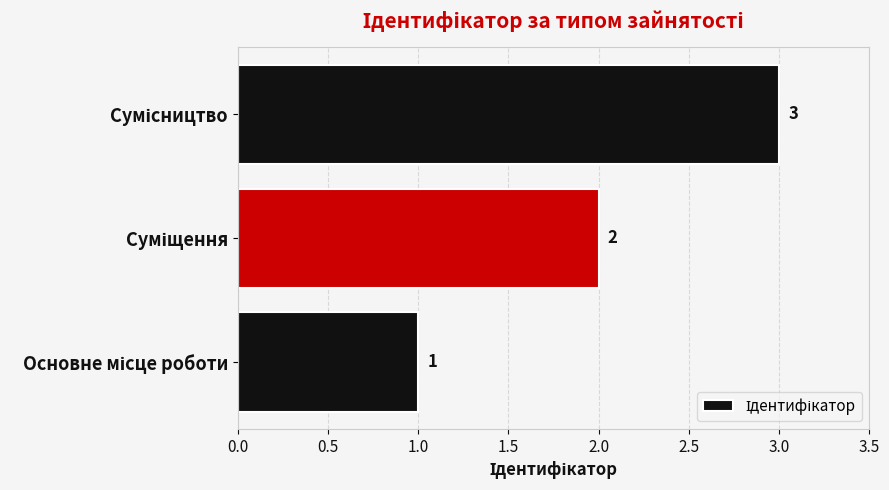

What is the maximum value shown in the chart?

3